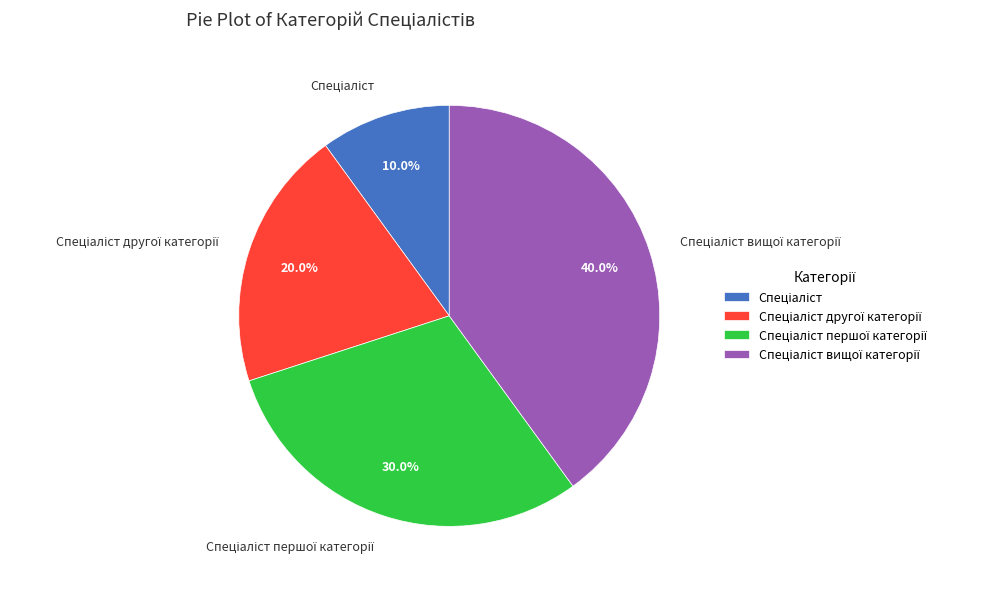

Is there a majority slice in this chart?

No